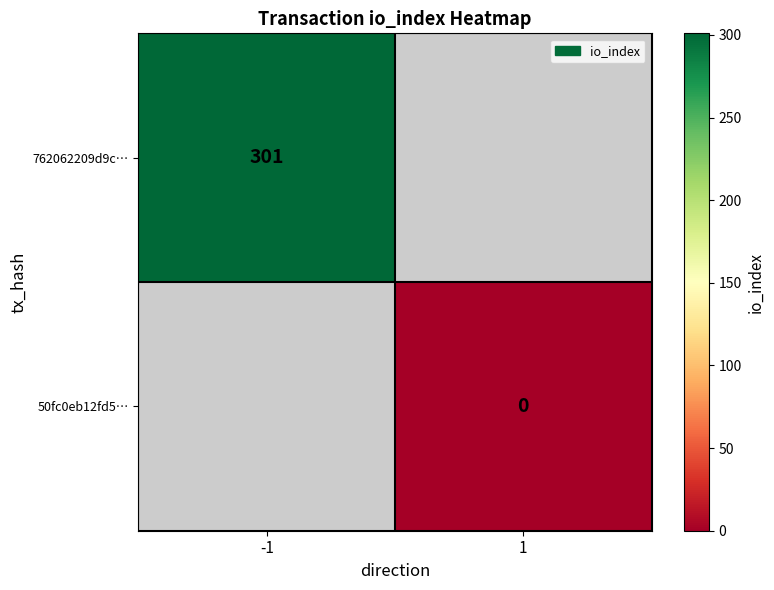

Is it true that 762062209d9c… equals 301.0 at -1?

True